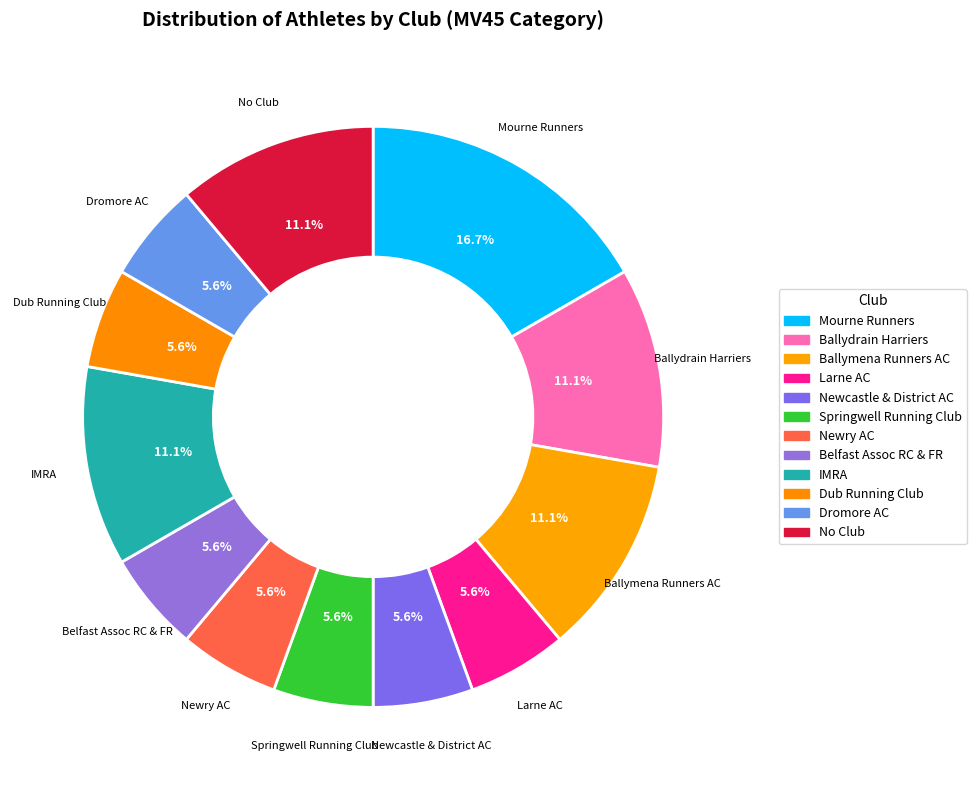

To the nearest percent, what is the average slice percentage?

8%